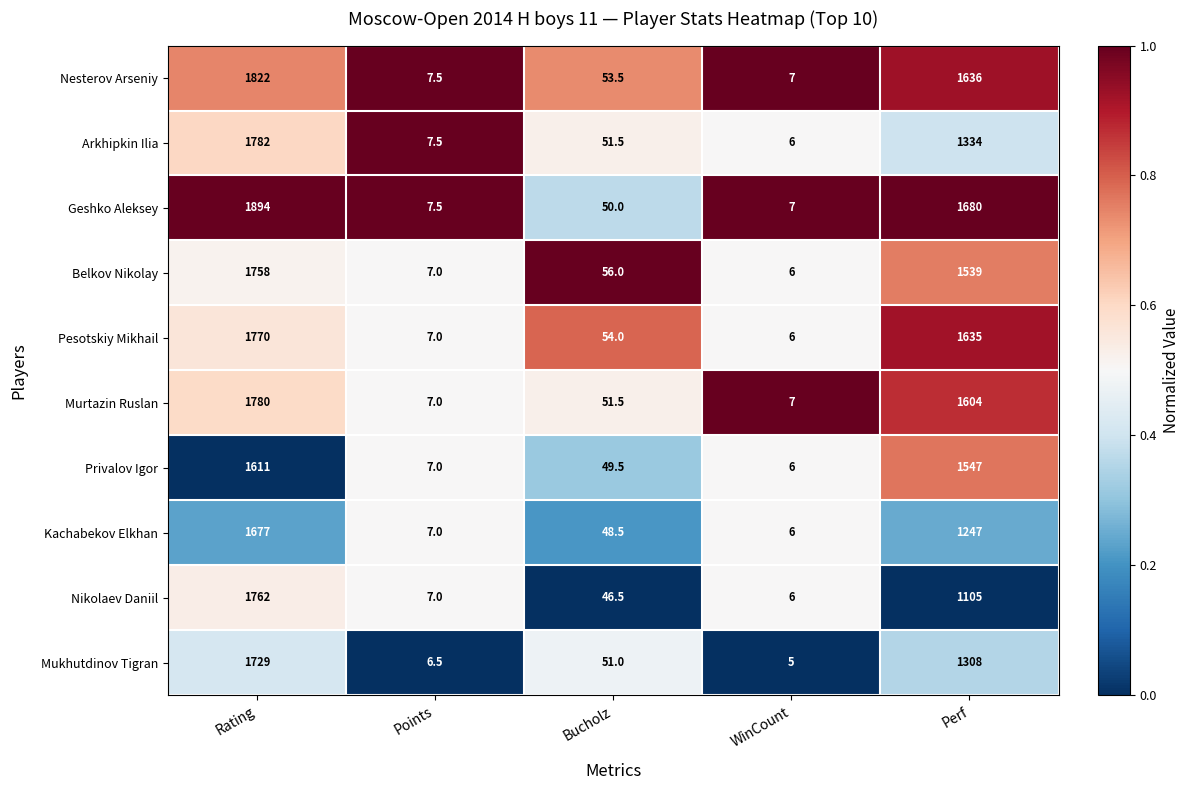

Is the value of Privalov Igor at Rating greater than the value of Belkov Nikolay at Perf?

Yes